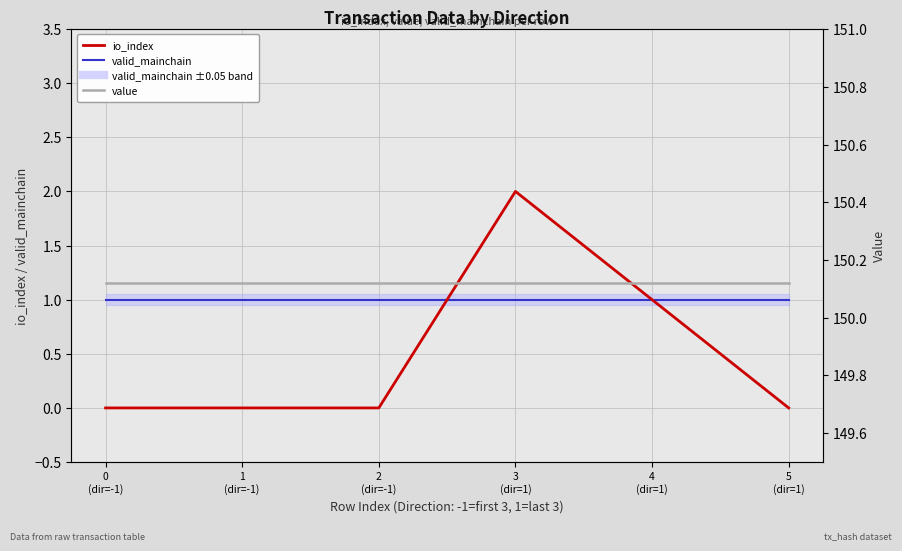

Which category has the highest value in the io_index series?

3
(dir=1)